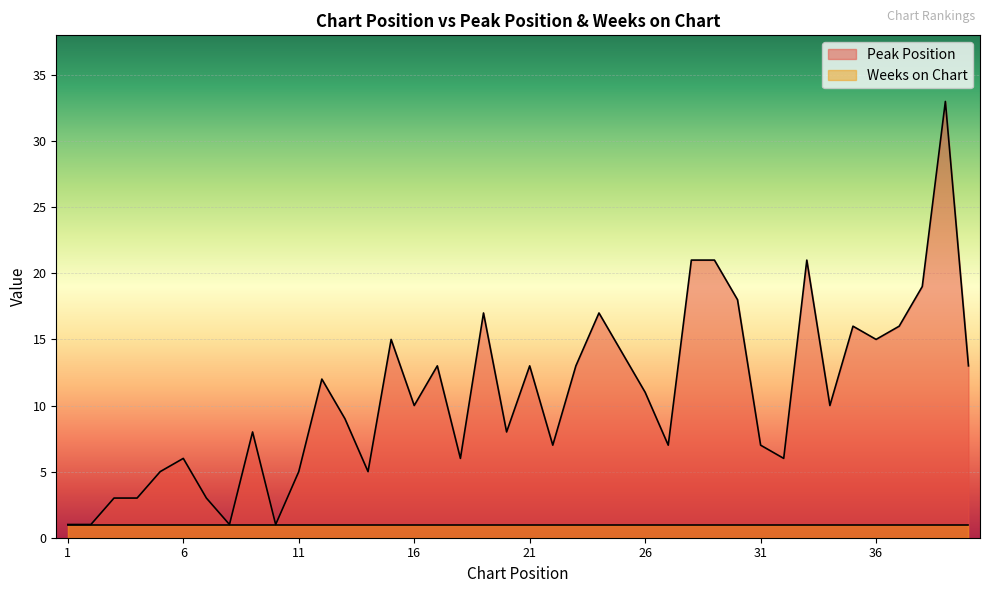

What is the average value?

11